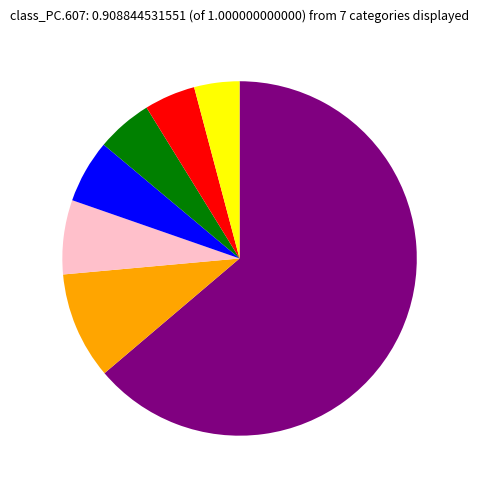

Is there a majority slice in this chart?

Yes